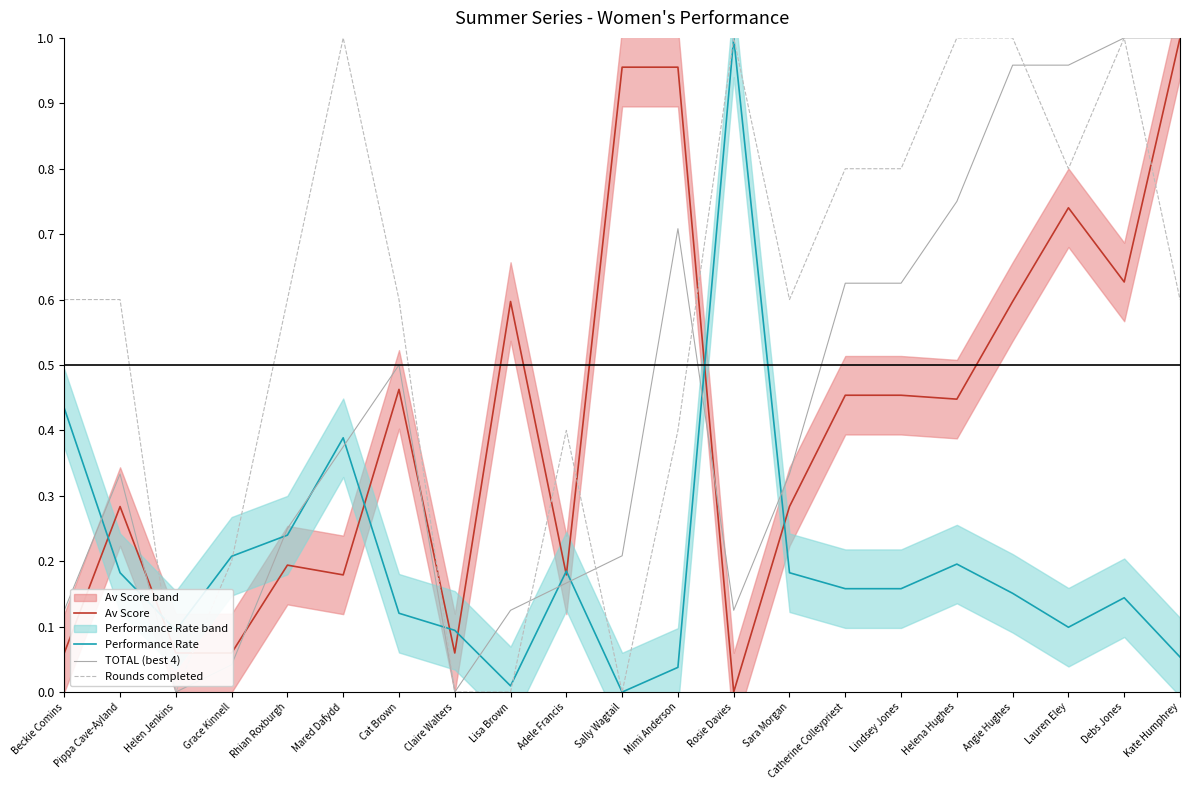

How many times do Av Score and Rounds completed cross each other?

7